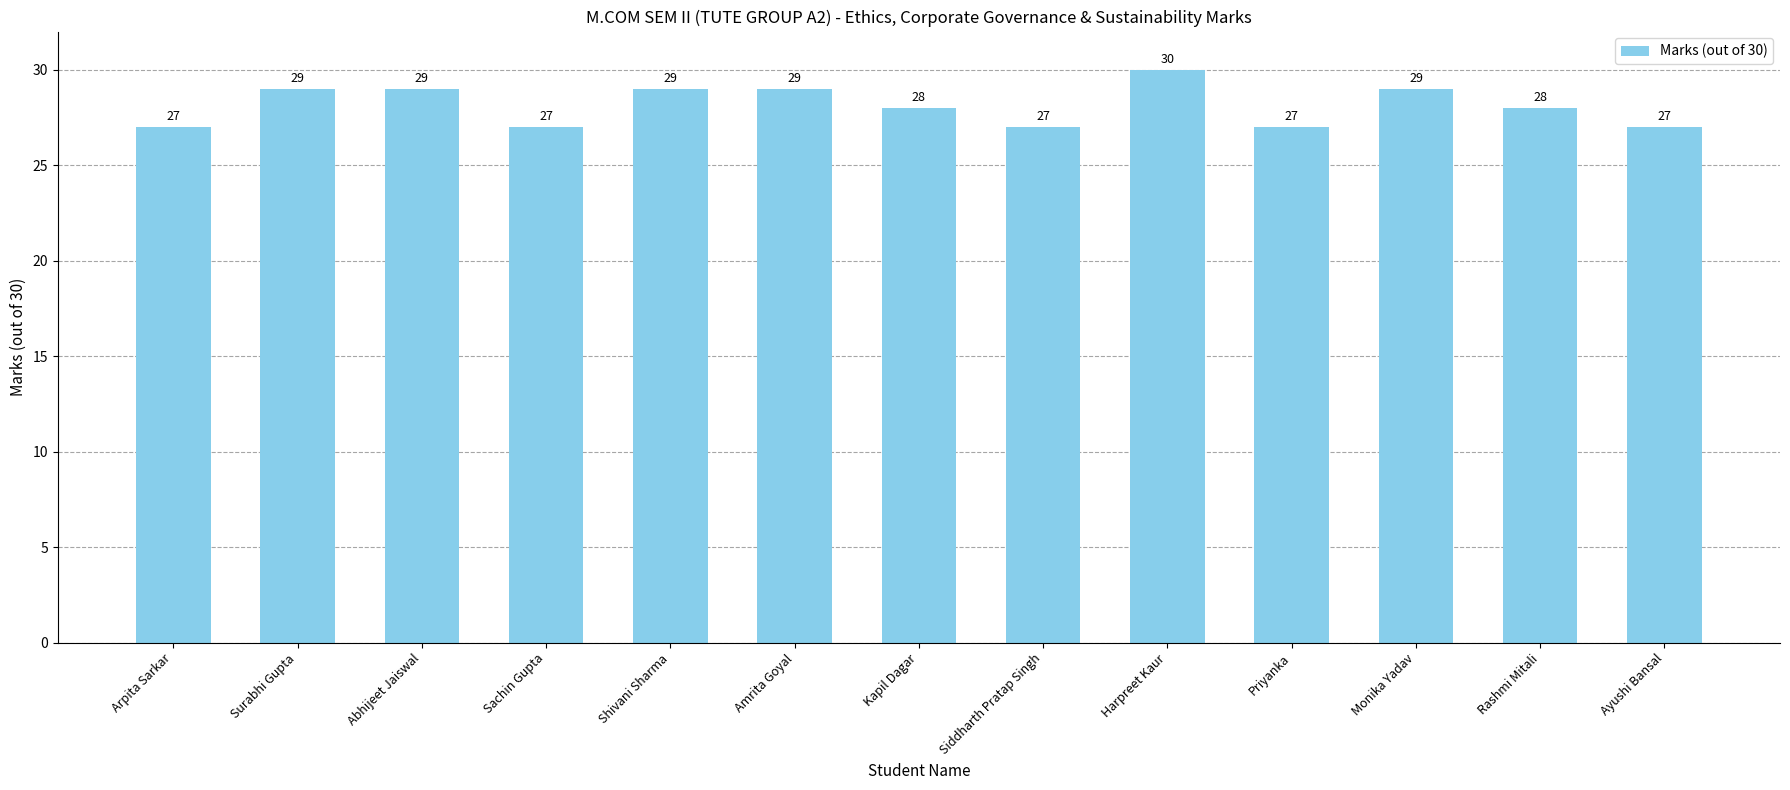

Which label corresponds to the largest value in the chart?

Harpreet Kaur